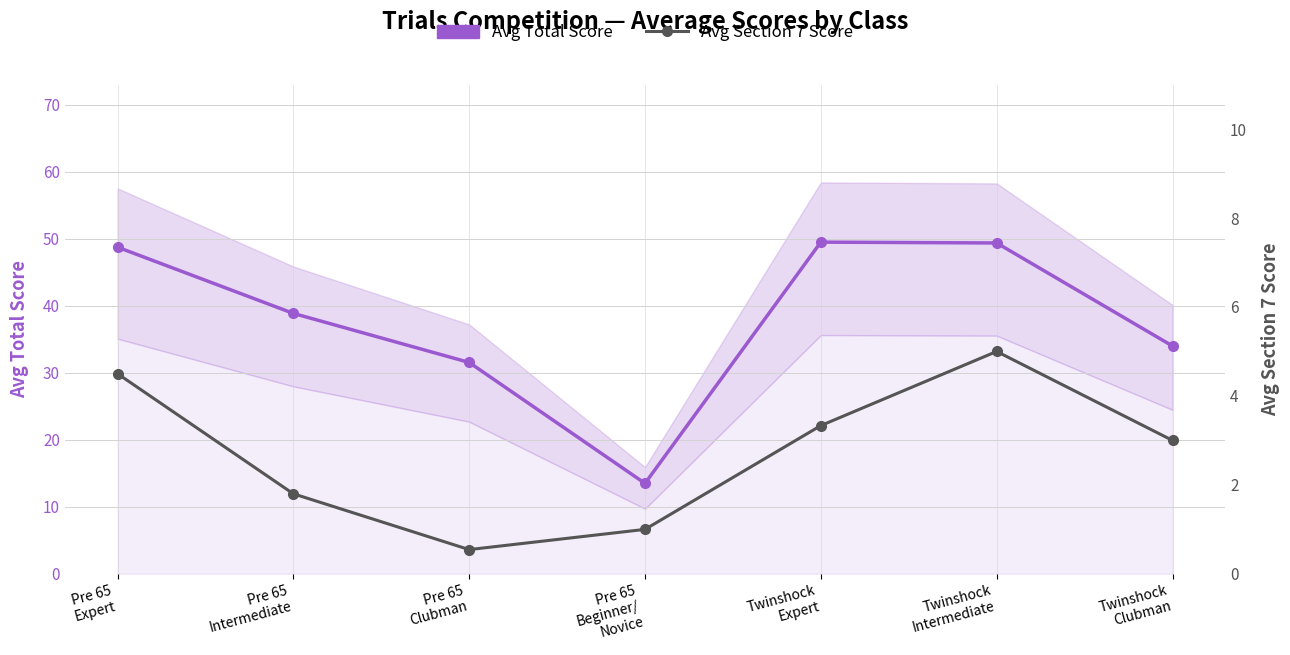

Reading left to right, what are all the values shown in this chart?

Avg Total Score: Pre 65
Expert=48.8	Pre 65
Intermediate=38.9	Pre 65
Clubman=31.5	Pre 65
Beginner/
Novice=13.5	Twinshock
Expert=49.5	Twinshock
Intermediate=49.4	Twinshock
Clubman=34.0
Avg Section 7 Score: Pre 65
Expert=4.5	Pre 65
Intermediate=1.8	Pre 65
Clubman=0.5	Pre 65
Beginner/
Novice=1.0	Twinshock
Expert=3.3	Twinshock
Intermediate=5.0	Twinshock
Clubman=3.0